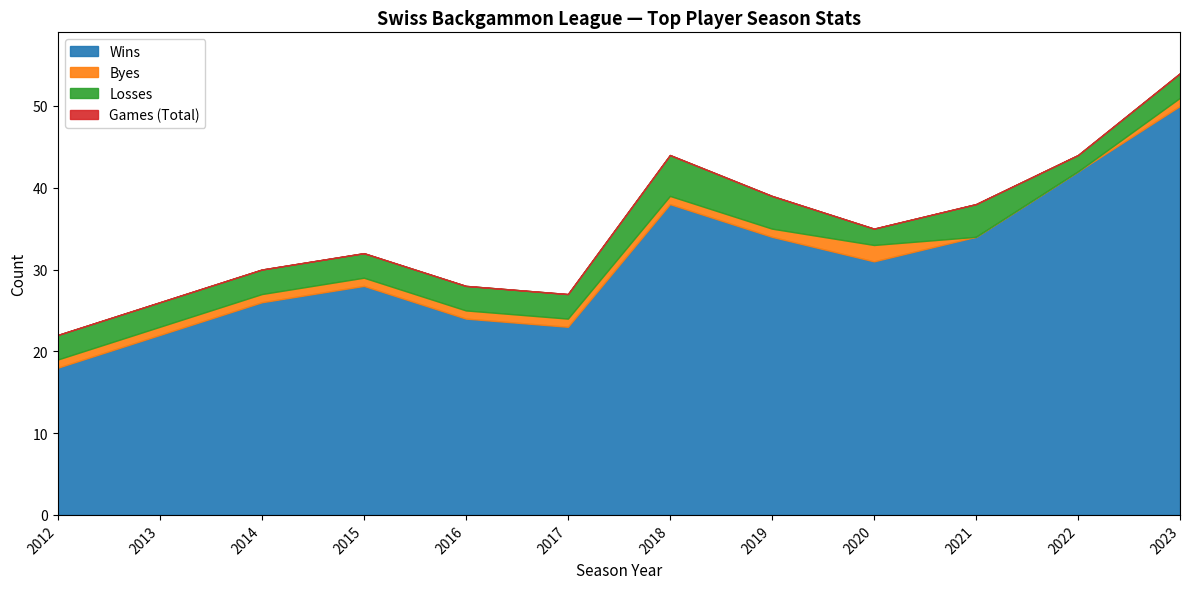

Which series has the largest total across all categories?

Games